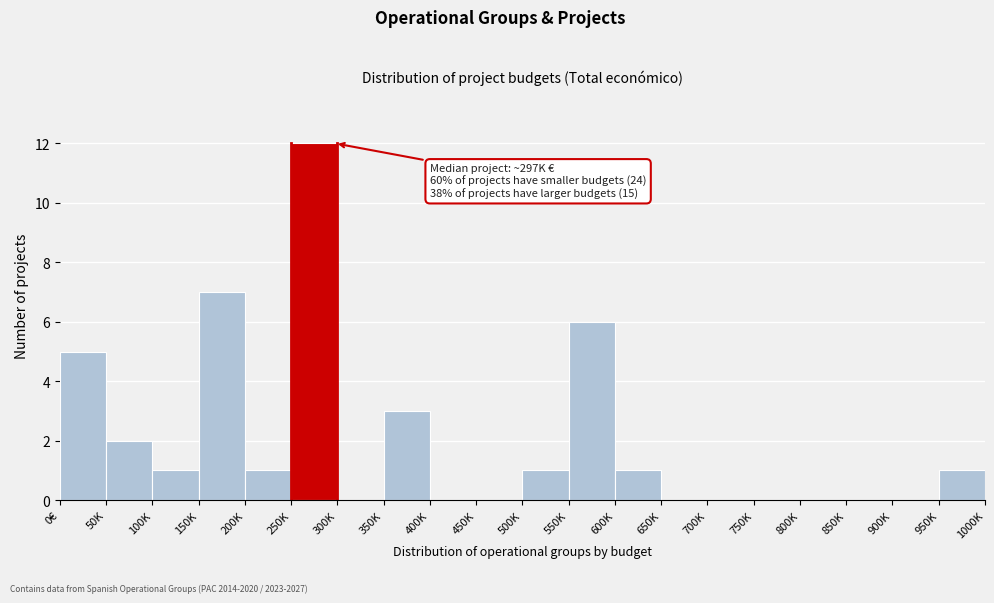

Reading left to right, transcribe all the data shown in this chart.

0€=5	50K=2	100K=1	150K=7	200K=1	250K=12	300K=0	350K=3	400K=0	450K=0	500K=1	550K=6	600K=1	650K=0	700K=0	750K=0	800K=0	850K=0	900K=0	950K=1